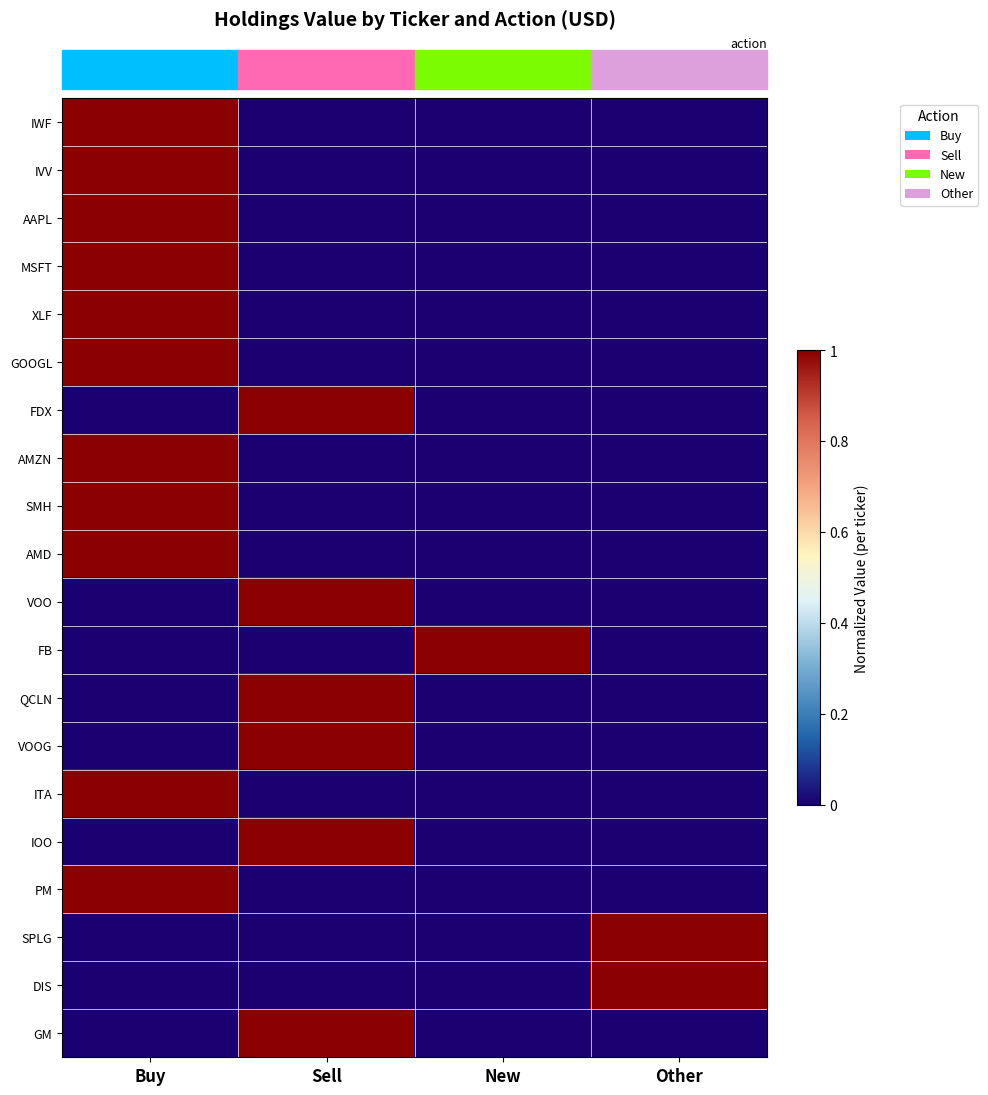

What is the spread (max minus min) of values at Sell?

1